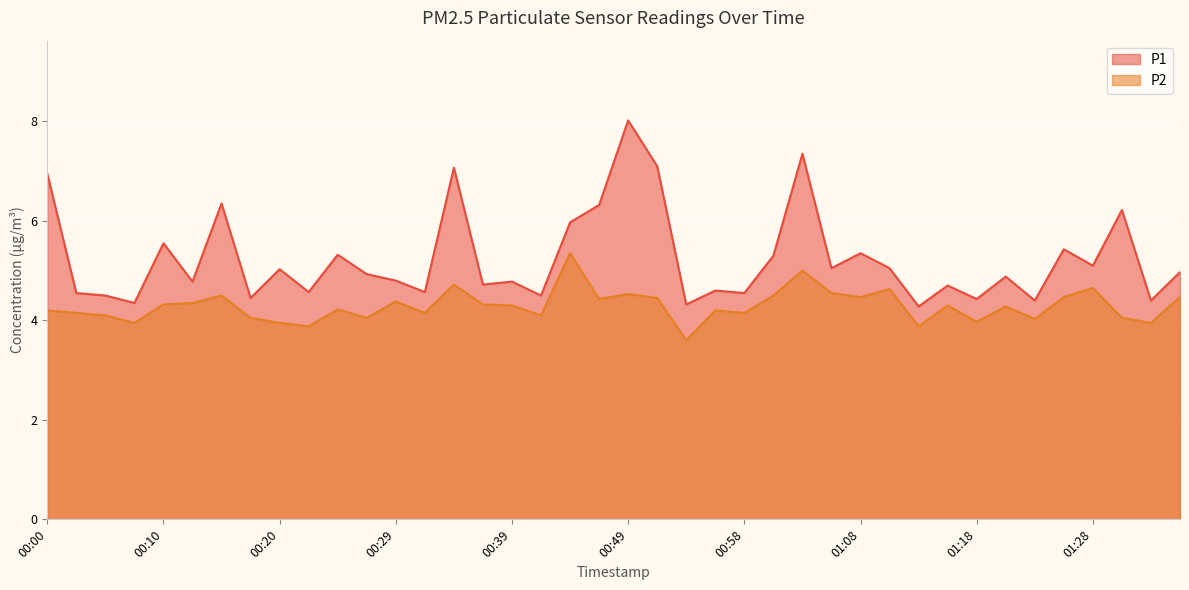

Reading left to right, list all the values displayed in this chart.

P1: 00:00=7.0	00:02=4.5	00:05=4.5	00:07=4.3	00:10=5.5	00:12=4.8	00:15=6.3	00:17=4.5	00:20=5.0	00:22=4.6	00:24=5.3	00:27=4.9	00:29=4.8	00:32=4.6	00:34=7.1	00:36=4.7	00:39=4.8	00:41=4.5	00:44=6.0	00:46=6.3	00:49=8.0	00:51=7.1	00:54=4.3	00:56=4.6	00:58=4.5	01:01=5.3	01:03=7.3	01:06=5.0	01:08=5.3	01:11=5.0	01:13=4.3	01:16=4.7	01:18=4.4	01:20=4.9	01:23=4.4	01:25=5.4	01:28=5.1	01:30=6.2	01:33=4.4	01:35=5.0
P2: 00:00=4.2	00:02=4.2	00:05=4.1	00:07=4.0	00:10=4.3	00:12=4.3	00:15=4.5	00:17=4.0	00:20=4.0	00:22=3.9	00:24=4.2	00:27=4.0	00:29=4.4	00:32=4.2	00:34=4.7	00:36=4.3	00:39=4.3	00:41=4.1	00:44=5.3	00:46=4.4	00:49=4.5	00:51=4.5	00:54=3.6	00:56=4.2	00:58=4.2	01:01=4.5	01:03=5.0	01:06=4.5	01:08=4.5	01:11=4.6	01:13=3.9	01:16=4.3	01:18=4.0	01:20=4.3	01:23=4.0	01:25=4.5	01:28=4.7	01:30=4.0	01:33=4.0	01:35=4.5